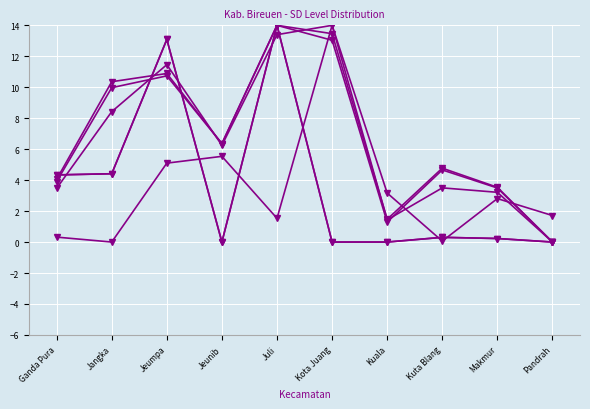

Is this an area chart (filled region under the line)?

No